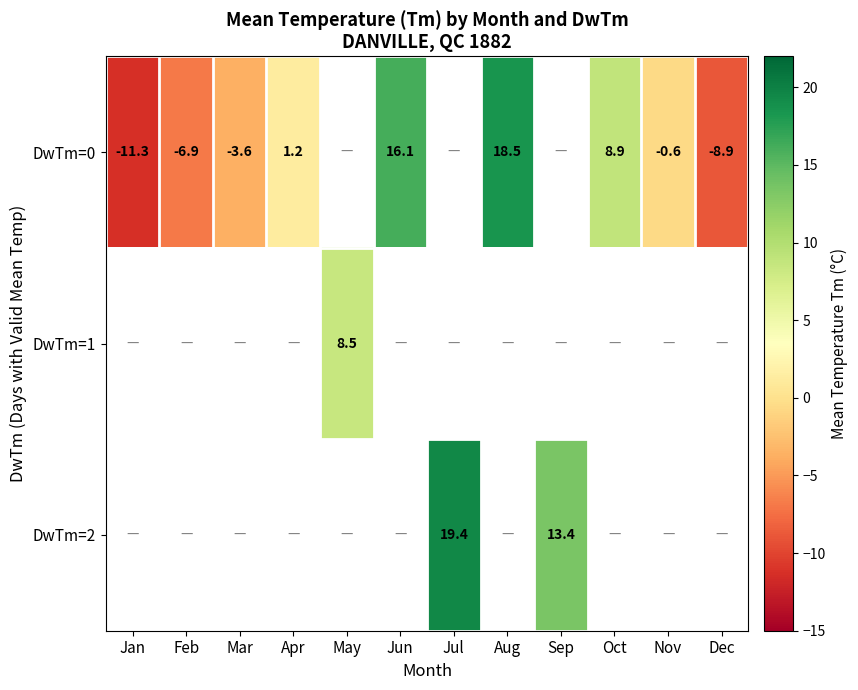

True or false: DwTm=0 has a value of -11.3 at Jan.

True